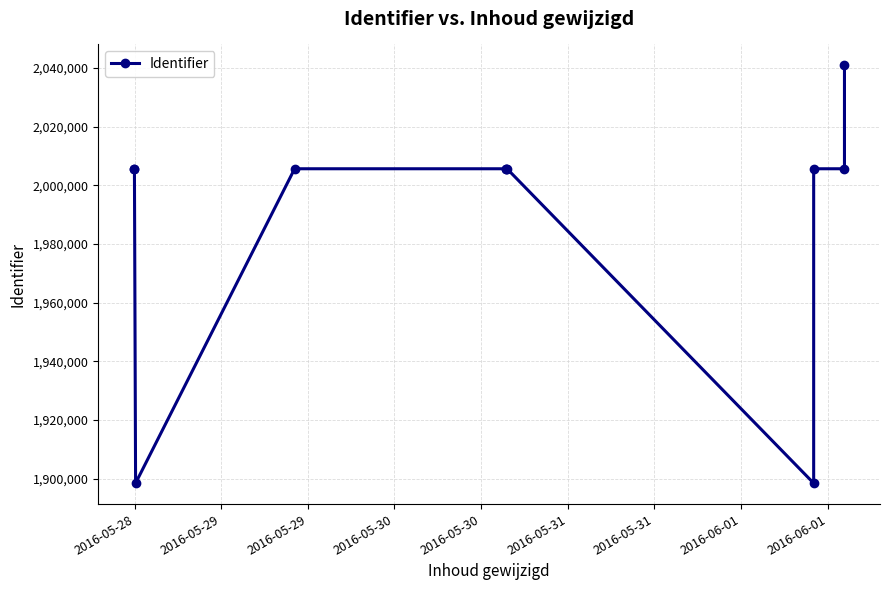

Where does the data first go above 2005623?

2016-05-29